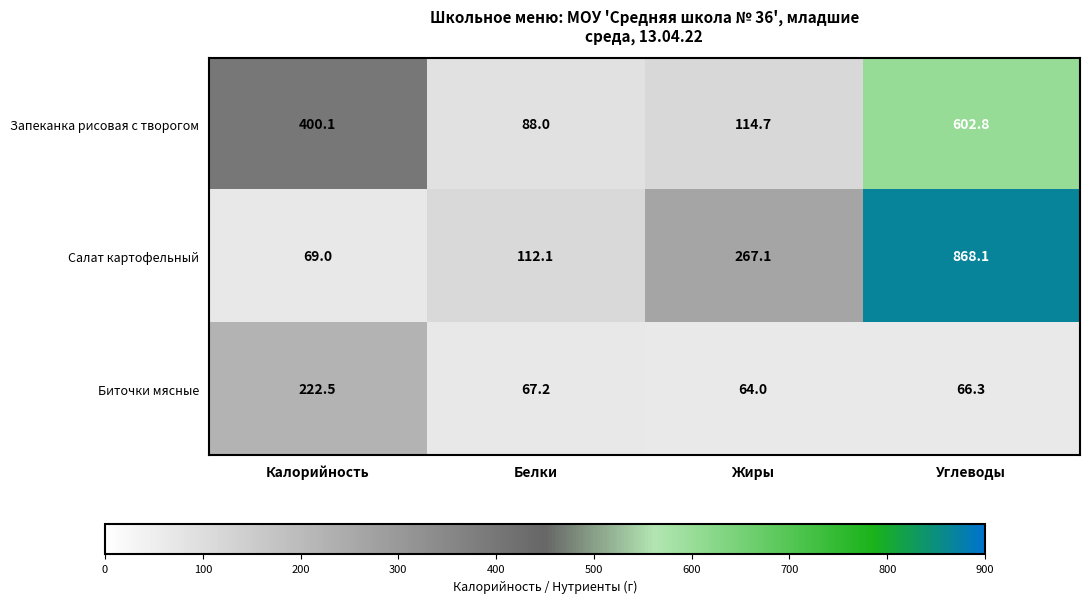

What is the average value of the Биточки мясные series?

105.0